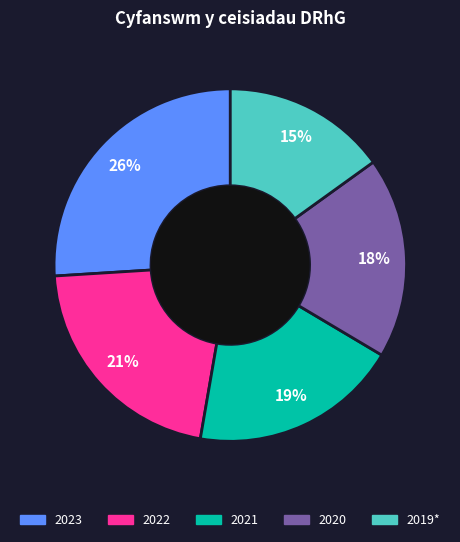

To the nearest percent, what is the difference between the largest and smallest slice percentages?

11%